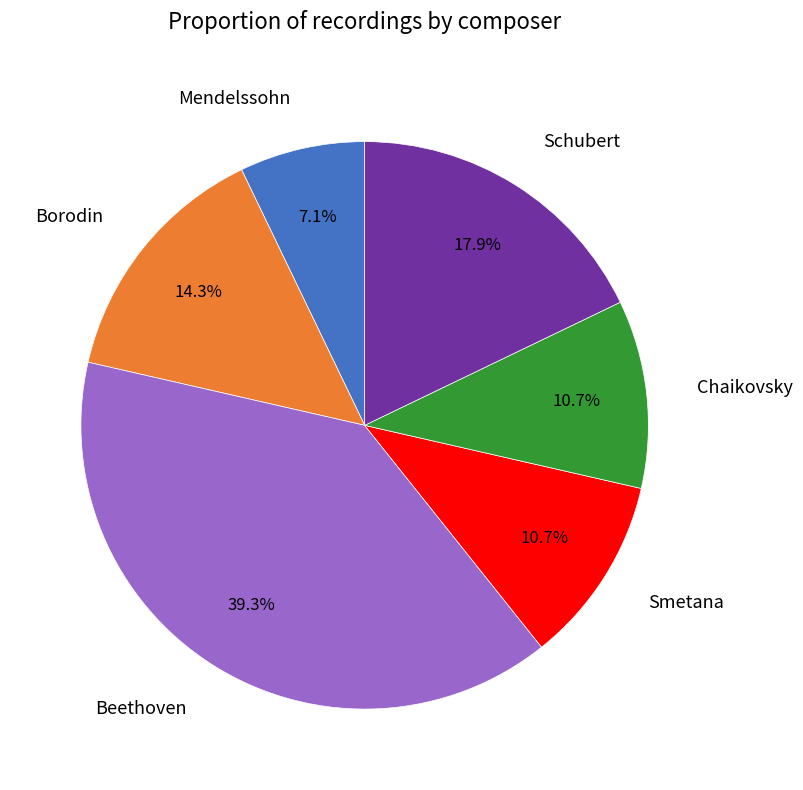

To the nearest percent, what is the difference between the Mendelssohn and Smetana slice percentages?

4%